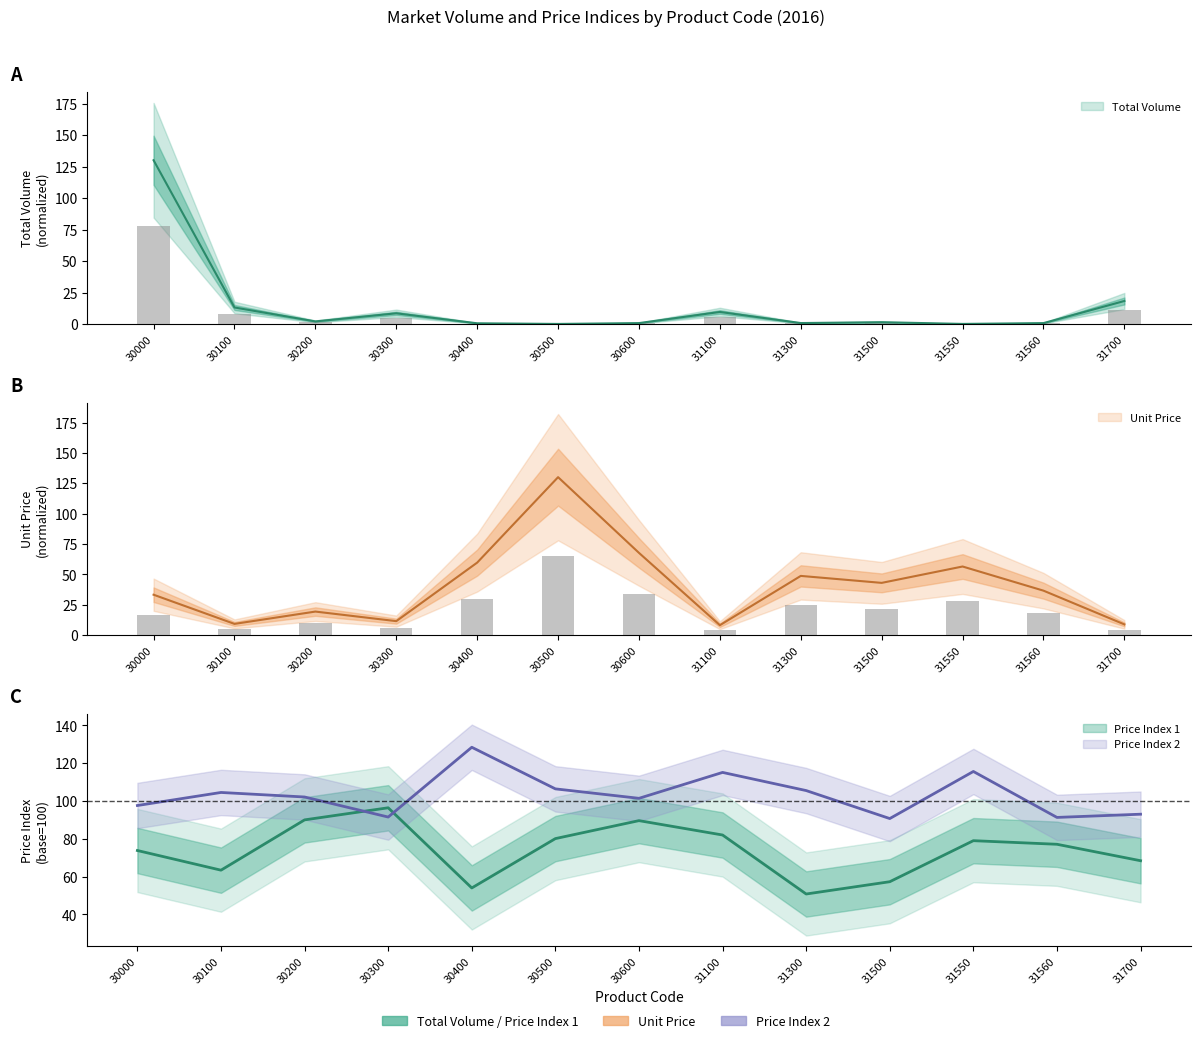

How many data points in Price Index 2 are above 102?

7